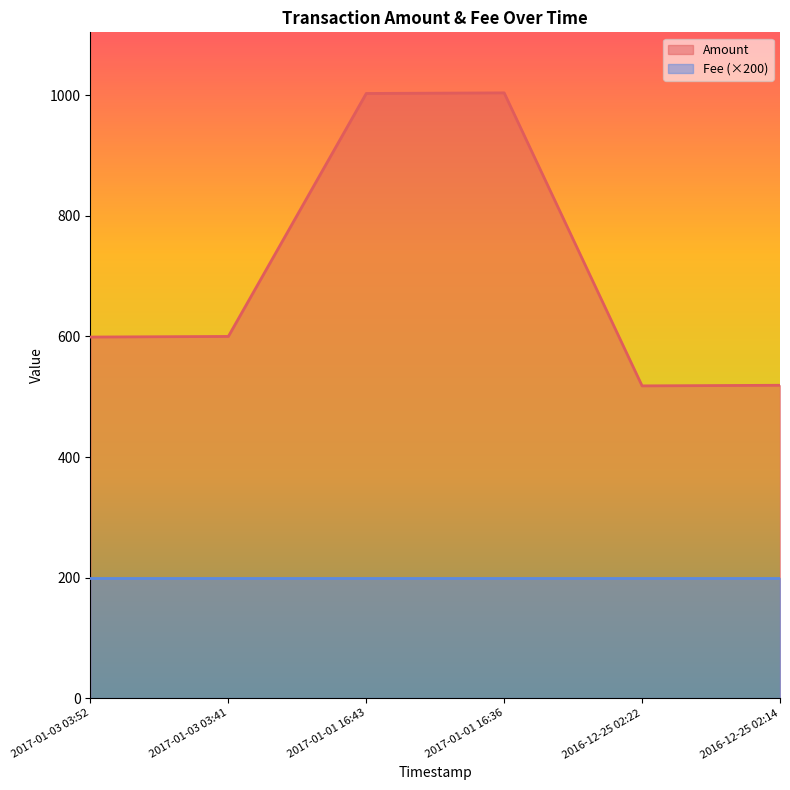

Which label corresponds to the smallest value in the chart?

2016-12-25 02:22